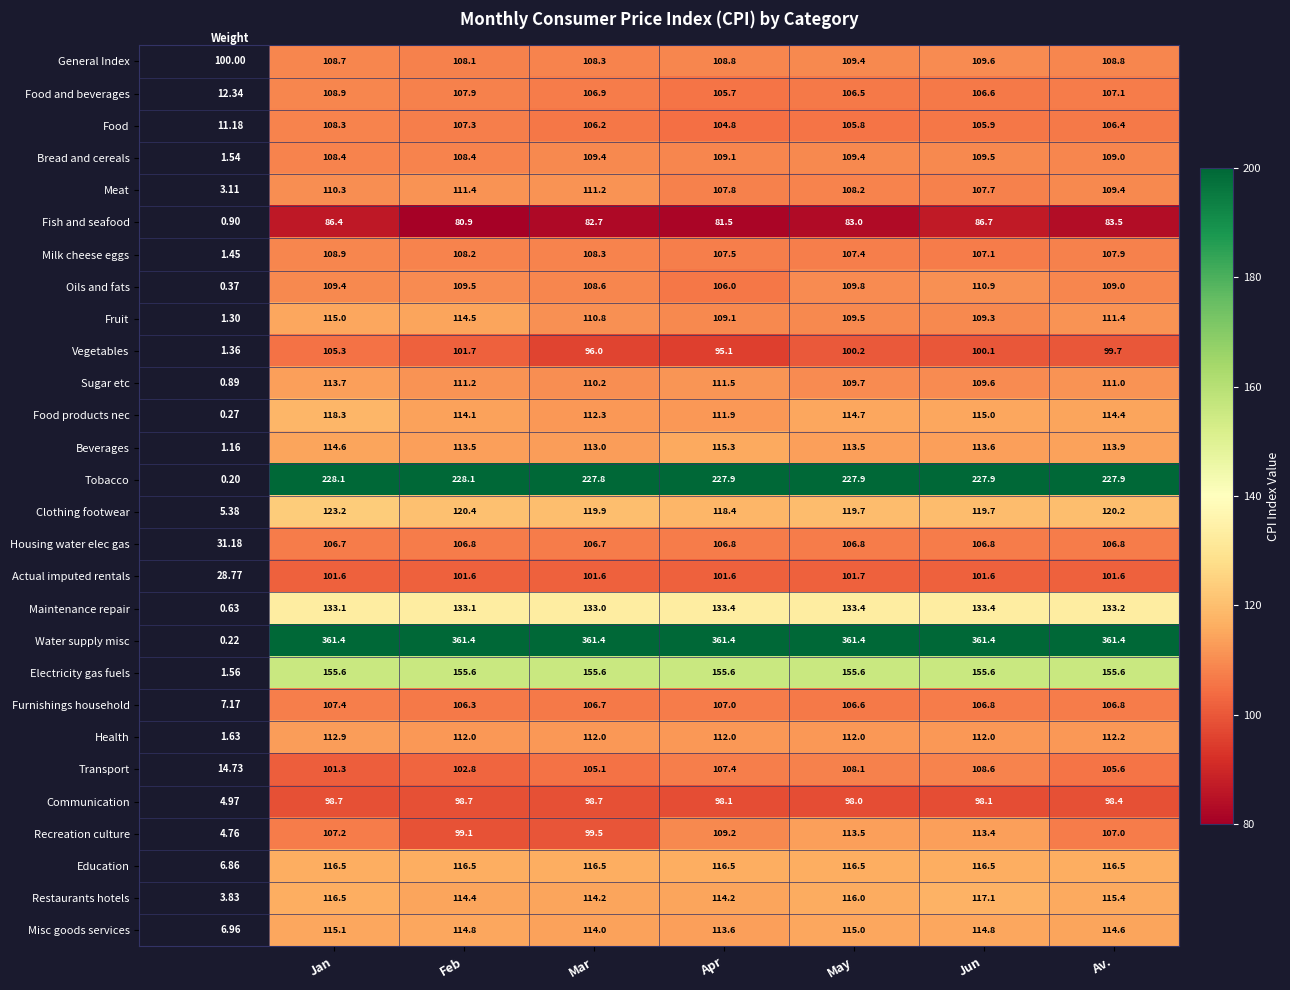

Which label corresponds to the smallest value in the chart?

Feb